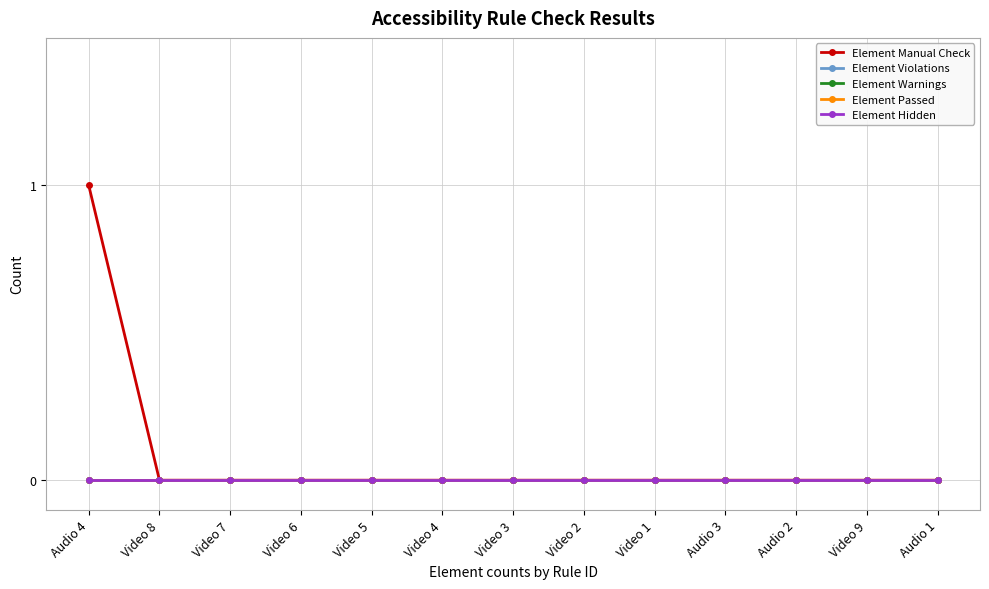

The value of Element Warnings at Video 5 is 0. True or false?

True